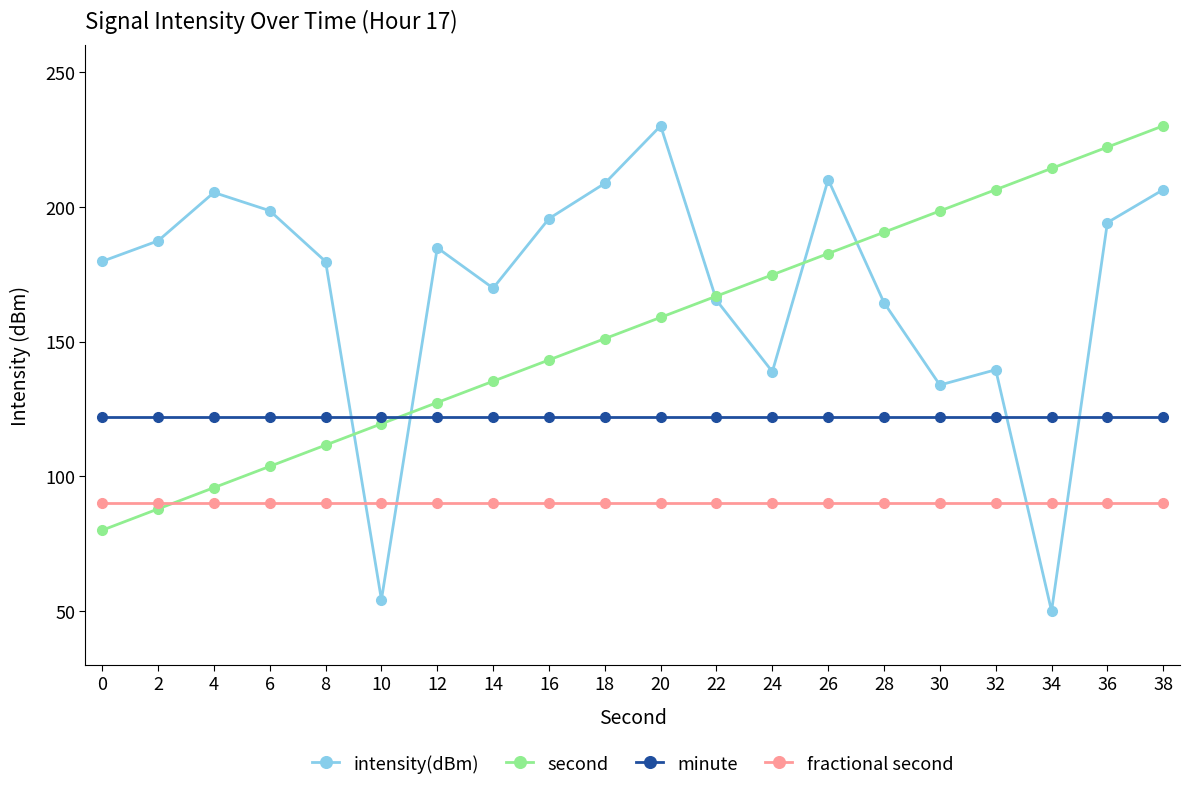

Count the number of categories in the chart.

20